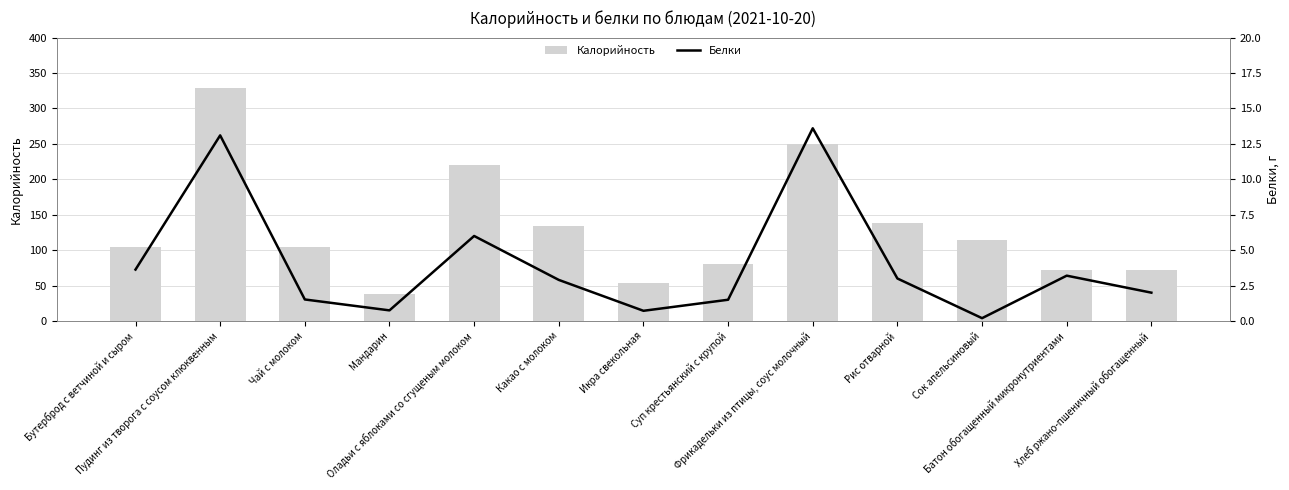

The value of Калорийность at Пудинг из творога с соусом клюквенным is 162.3. True or false?

False